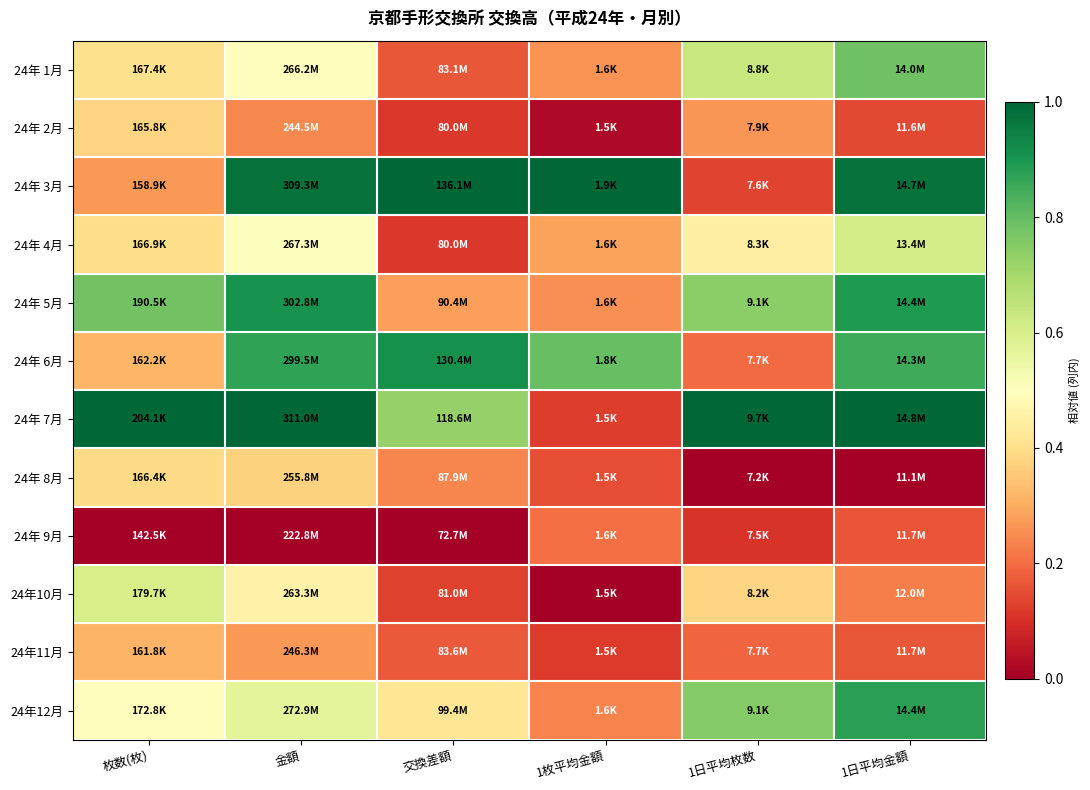

Which series has the largest total across all categories?

24年 7月